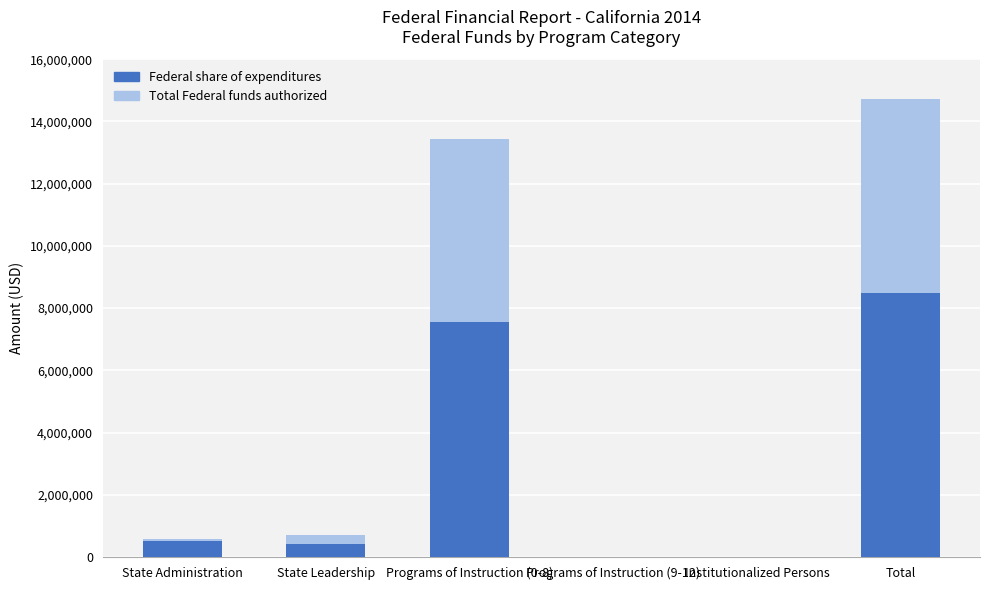

What is the difference between the Total Federal funds authorized values at State Administration and Programs of Instruction (0-8)?

12877526.0